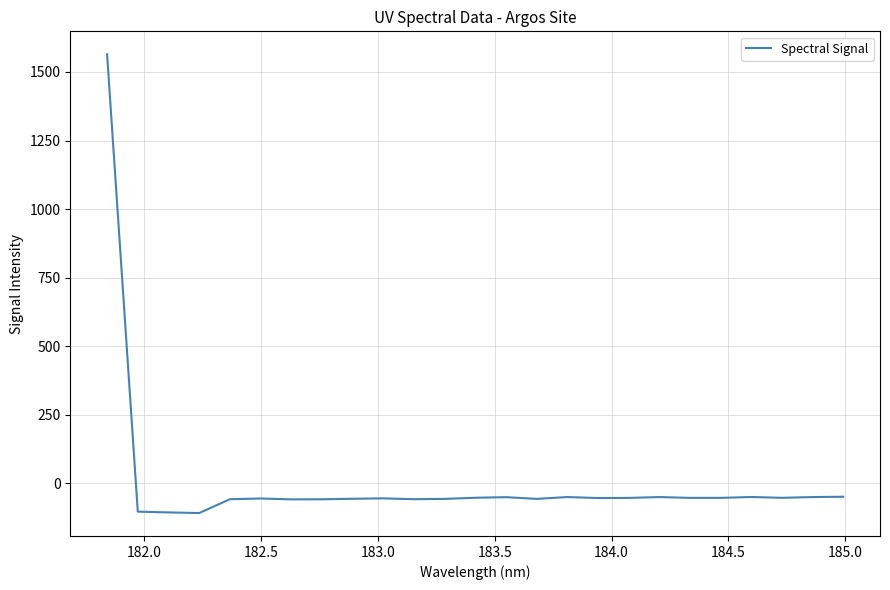

What is the difference between the second highest and minimum values?

59.4